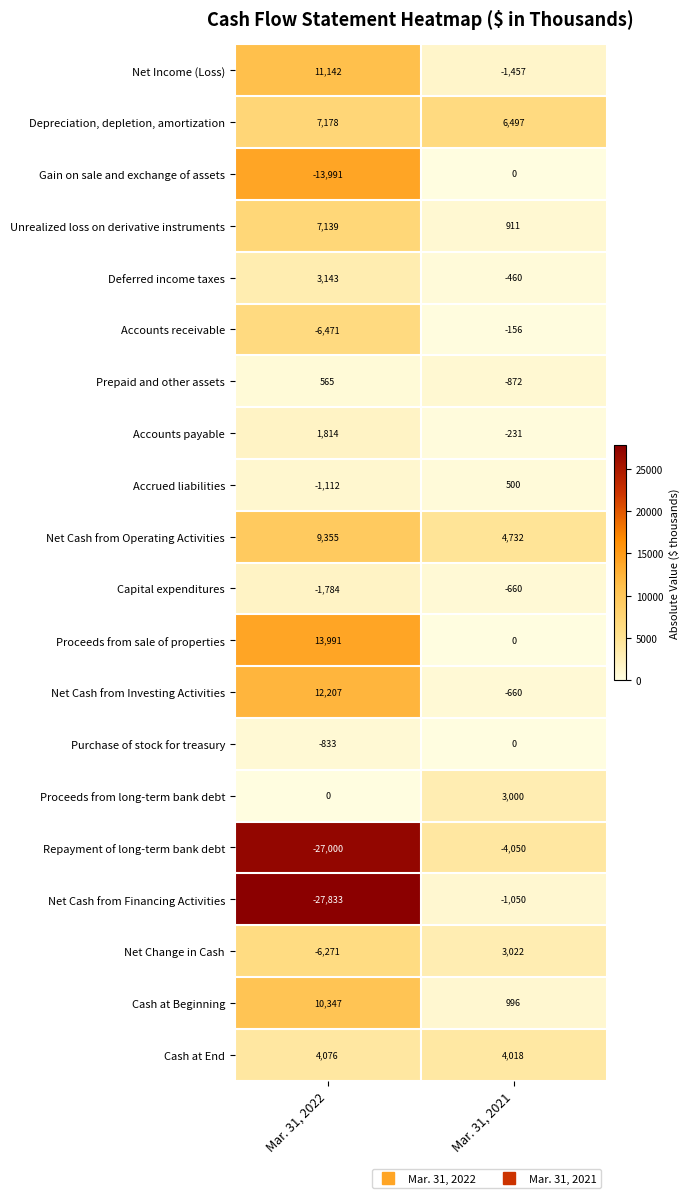

What is the total value across all series at Mar. 31, 2021?

14080